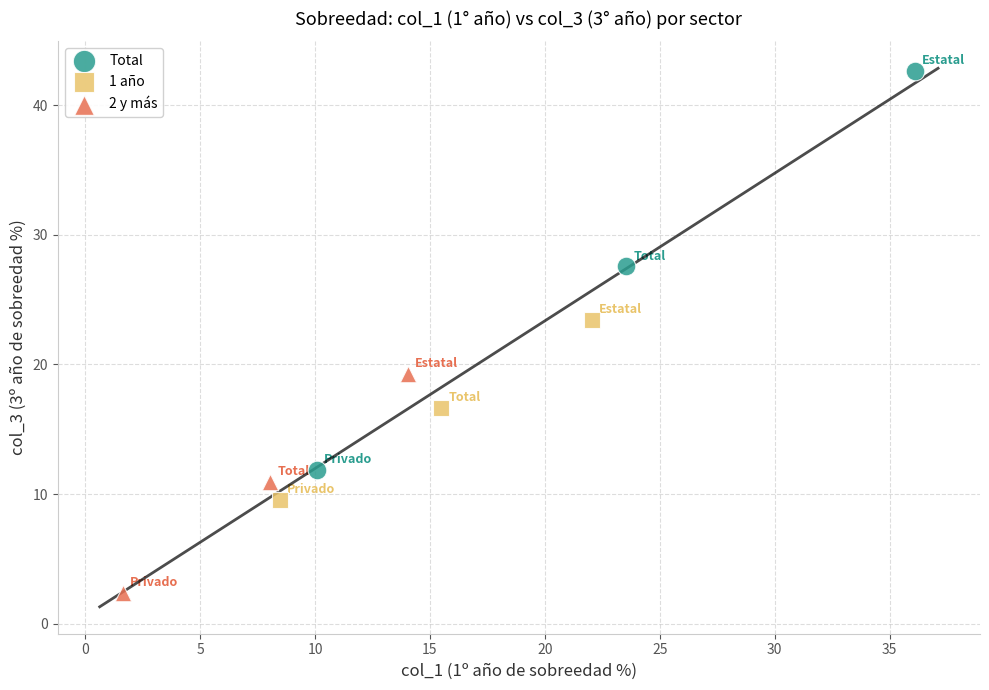

Which series contains the highest Y value?

Total